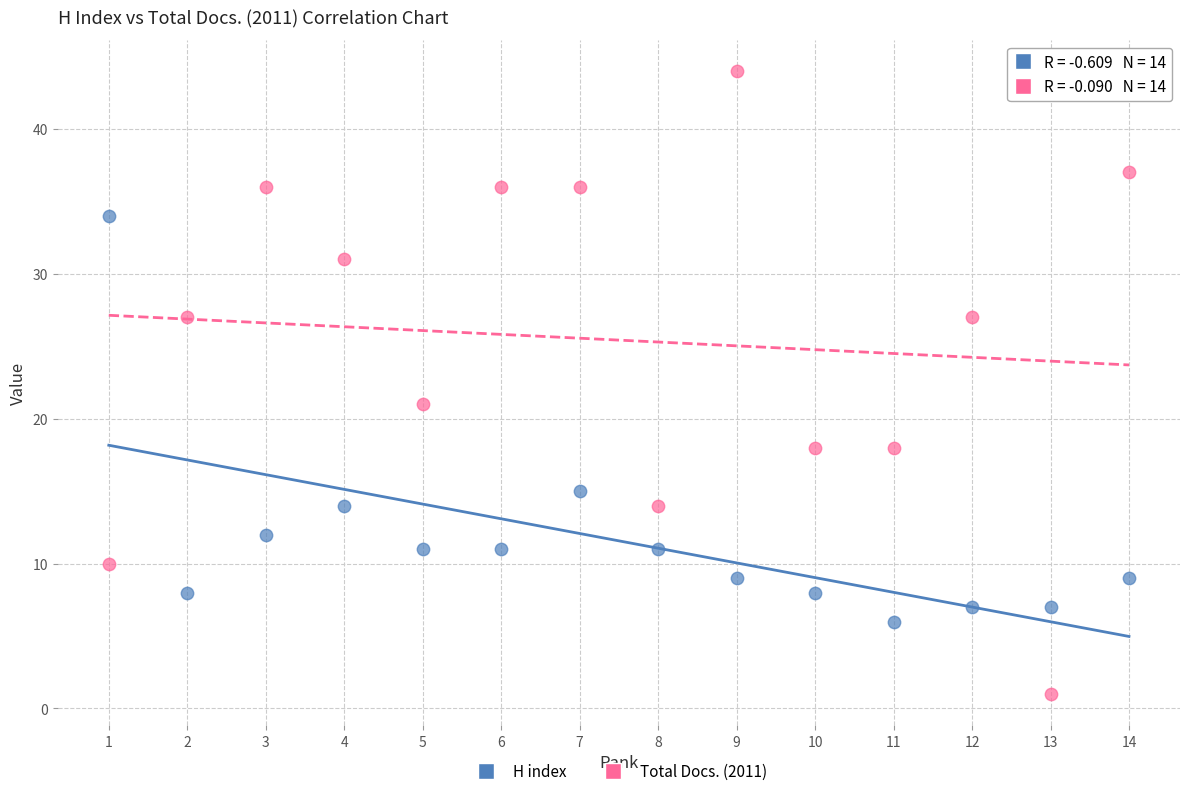

In the H index series, what Y value is closest to 20?

15